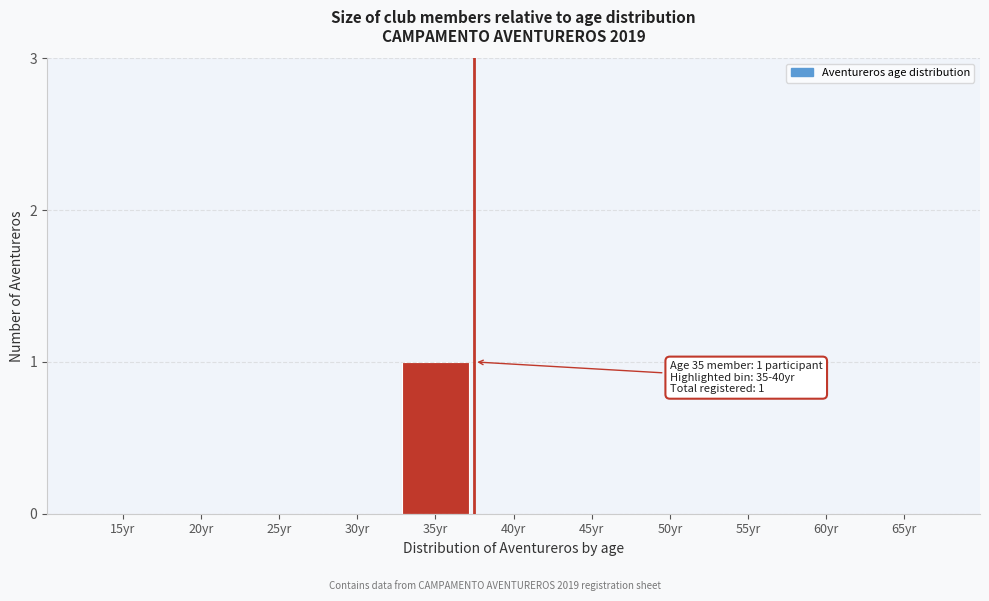

Reading left to right, what are all the values shown in this chart?

15yr=0	20yr=0	25yr=0	30yr=0	35yr=1	40yr=0	45yr=0	50yr=0	55yr=0	60yr=0	65yr=0